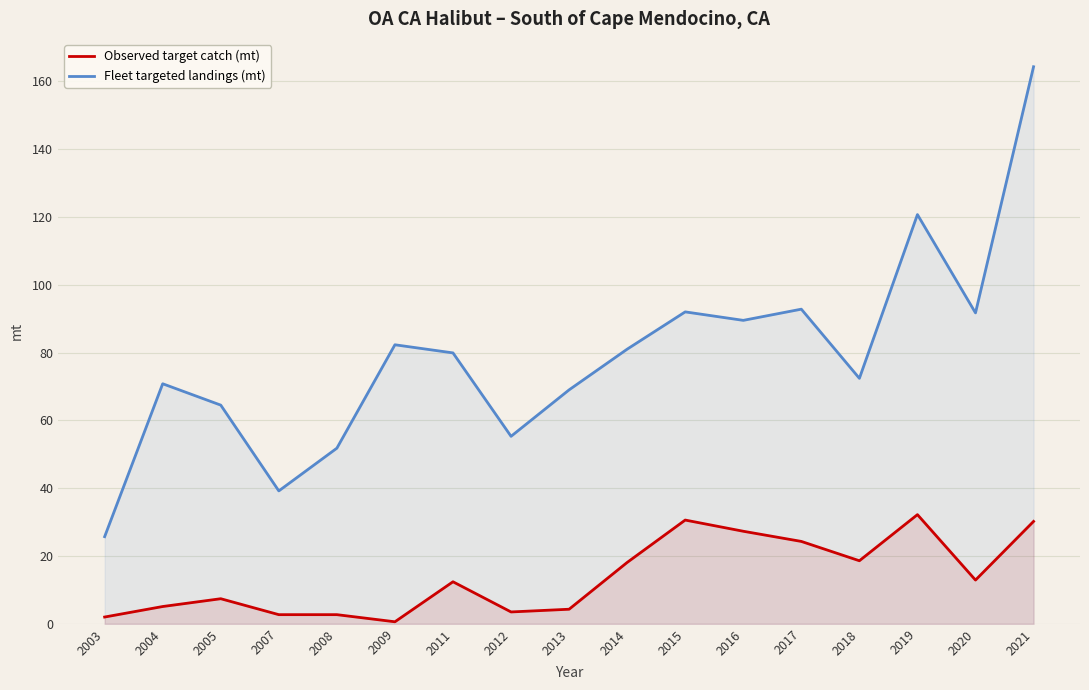

True or false: Observed target catch (mt) and Fleet targeted landings (mt) intersect in this chart.

False